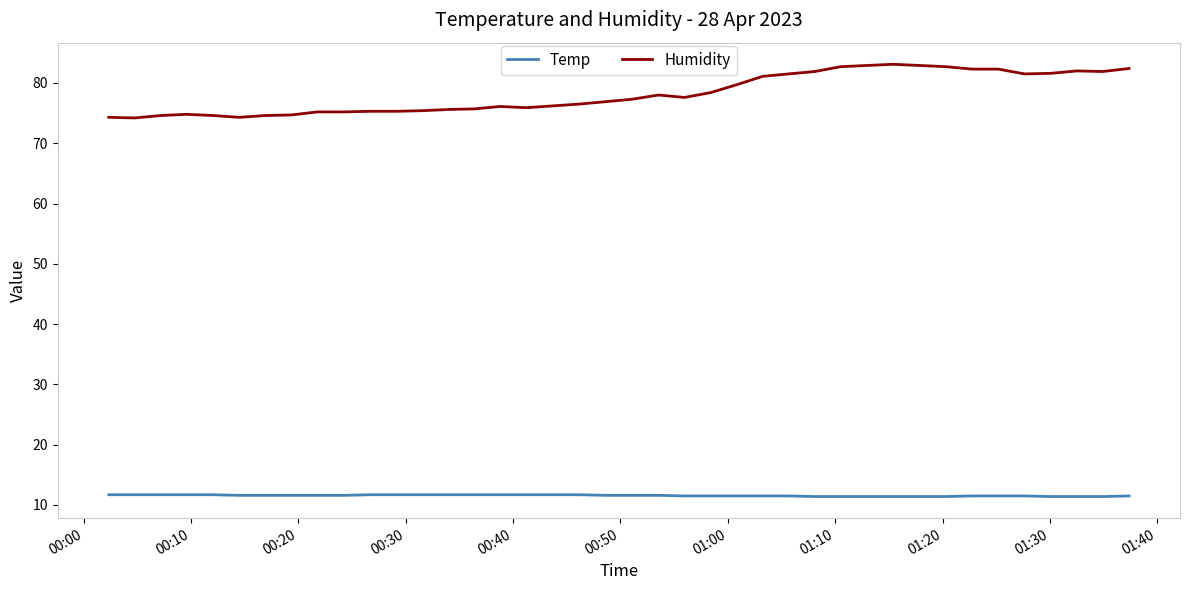

What is the difference between the maximum and minimum values in the Humidity series?

8.9